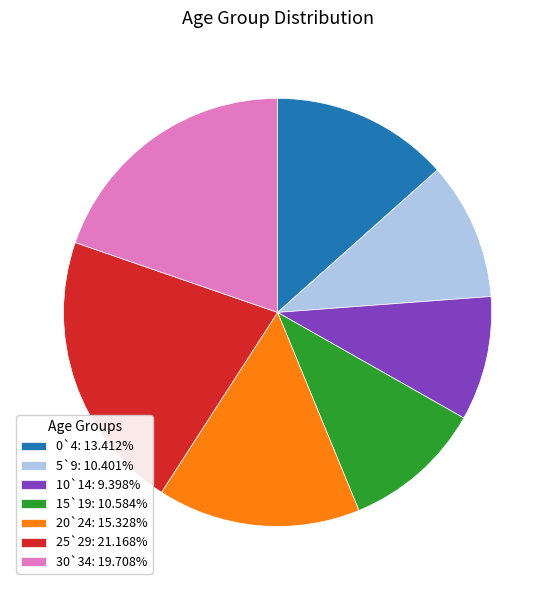

Between 25`29 and 0`4, which is larger?

25`29